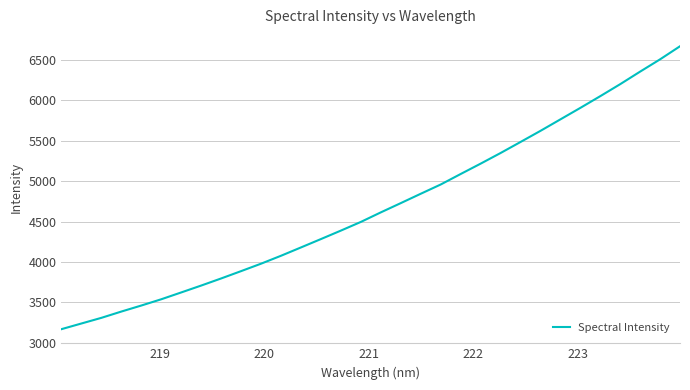

What is the smallest value displayed?

3168.8